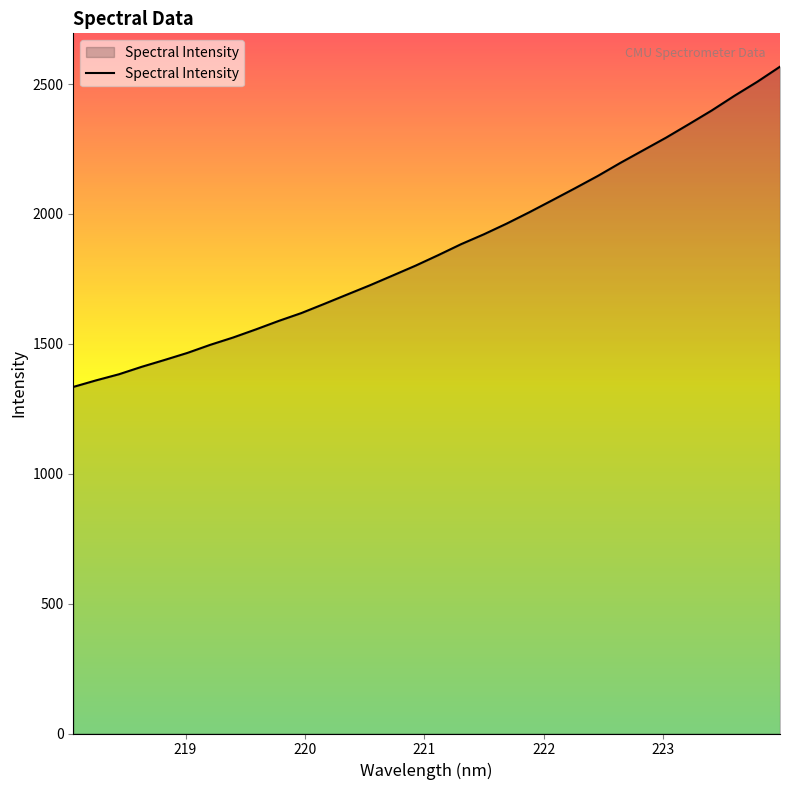

What is the difference between the maximum and minimum values?

1232.7